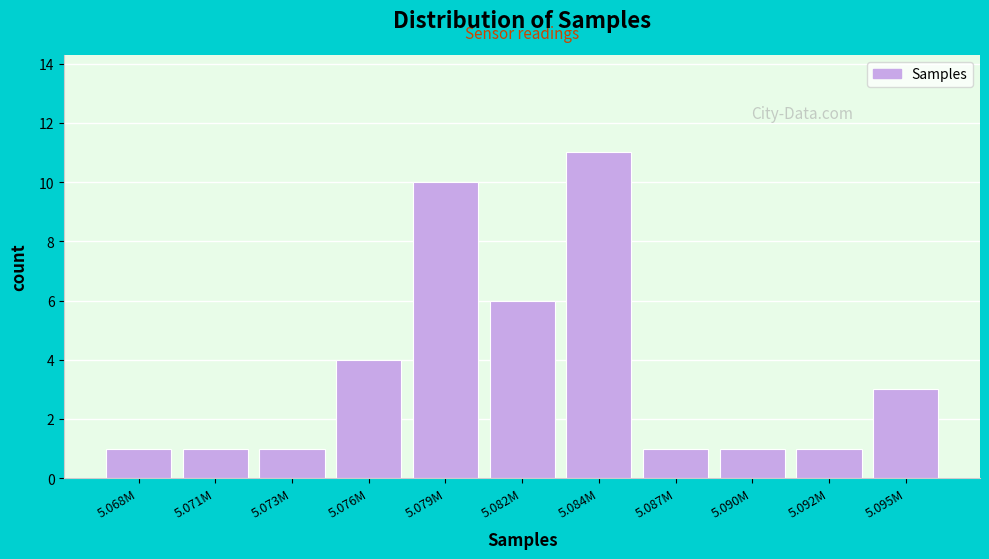

Reading right to left, list all the values displayed in this chart.

5.095M=3	5.092M=1	5.090M=1	5.087M=1	5.084M=11	5.082M=6	5.079M=10	5.076M=4	5.073M=1	5.071M=1	5.068M=1